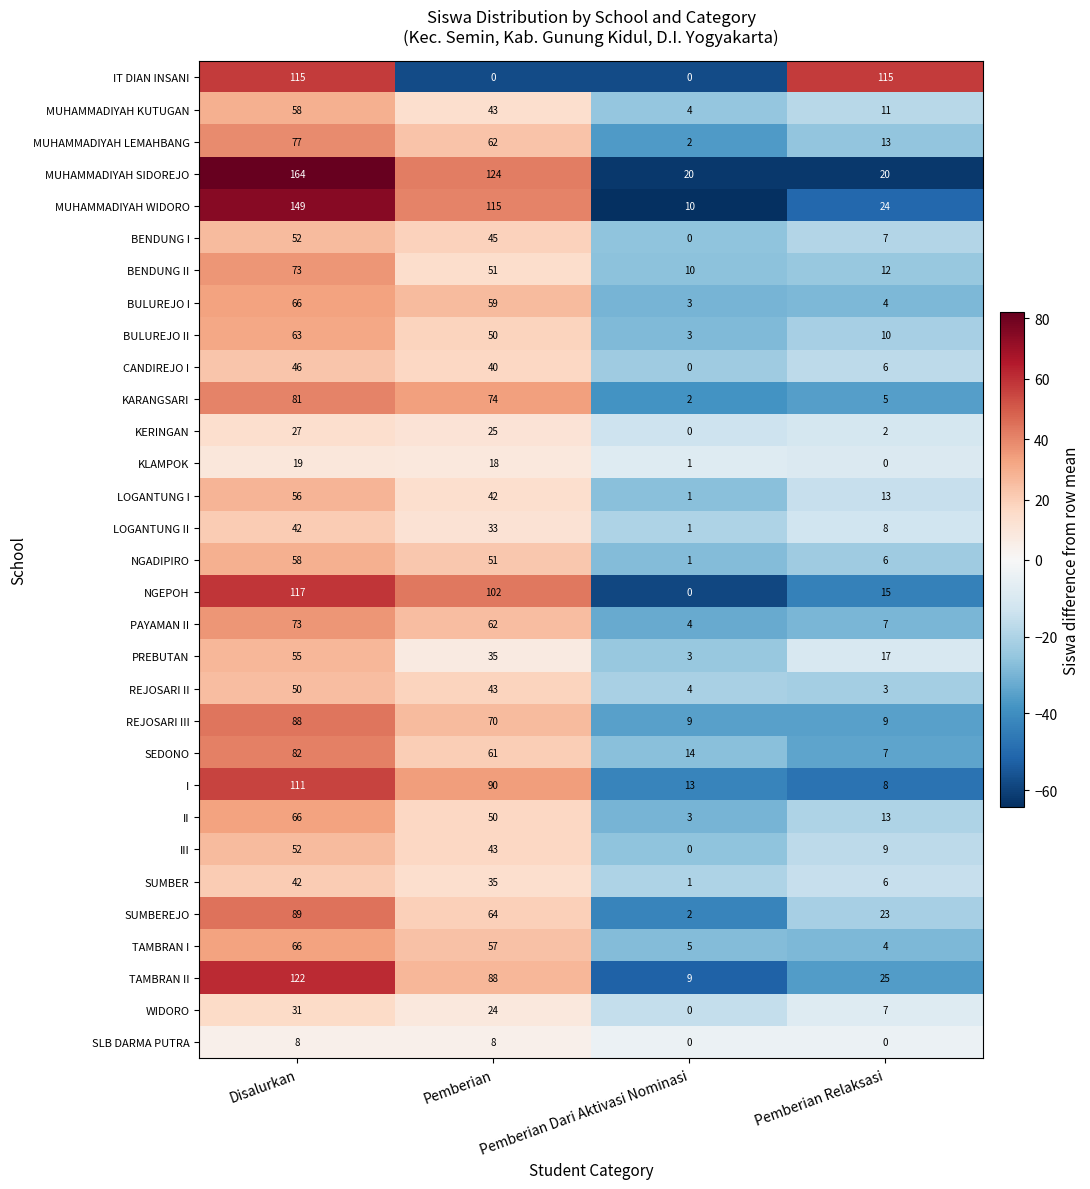

What is the total value across all series at Pemberian Dari Aktivasi Nominasi?

125